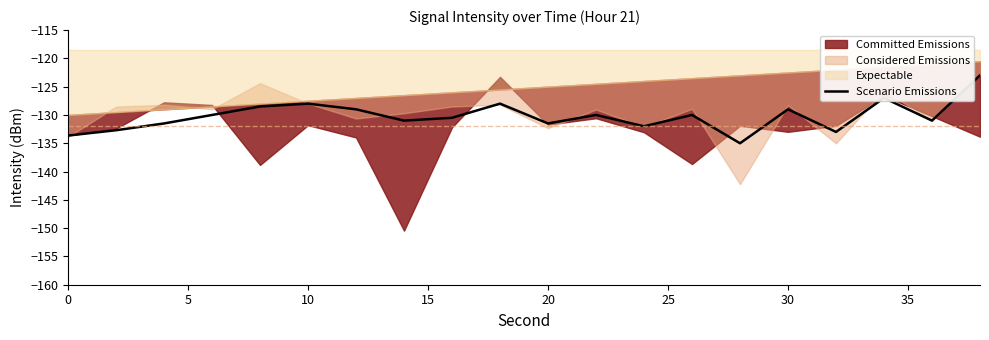

How many interior local valleys (lower than both neighbors) does the data have?

6